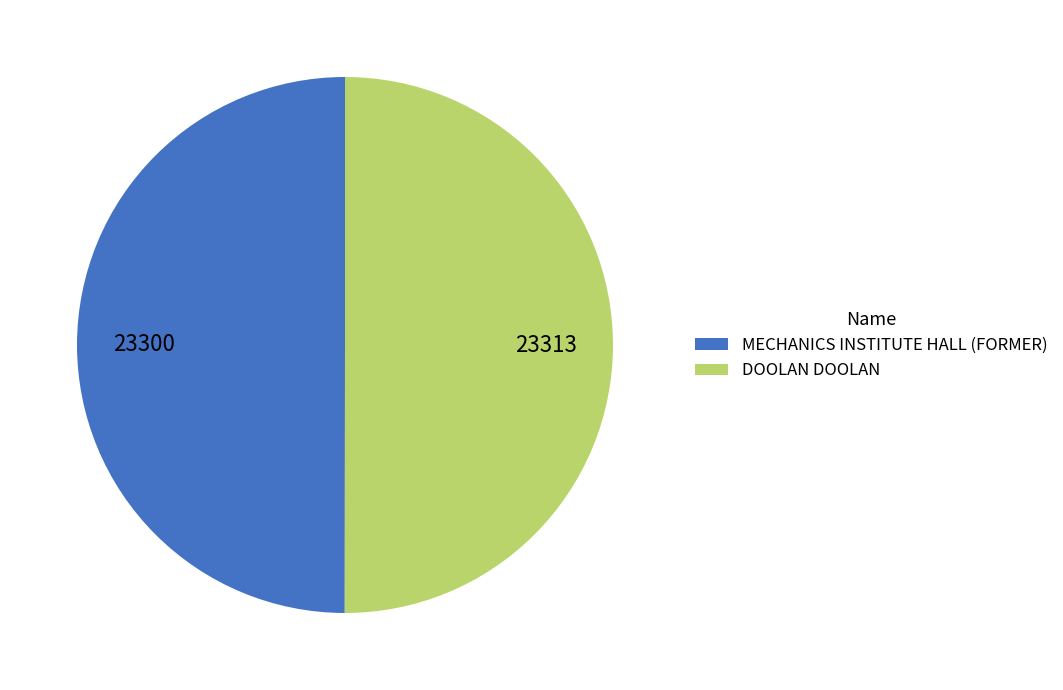

What is the ratio of the value at DOOLAN DOOLAN to the value at MECHANICS INSTITUTE HALL (FORMER)?

1.0